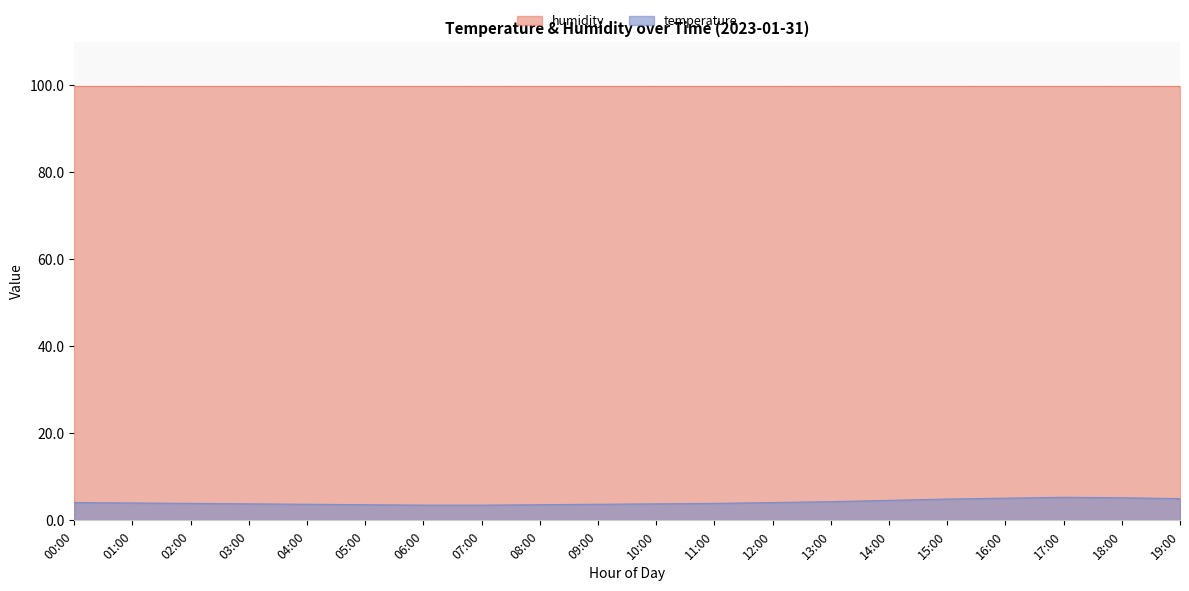

How many values exceed 4?

9